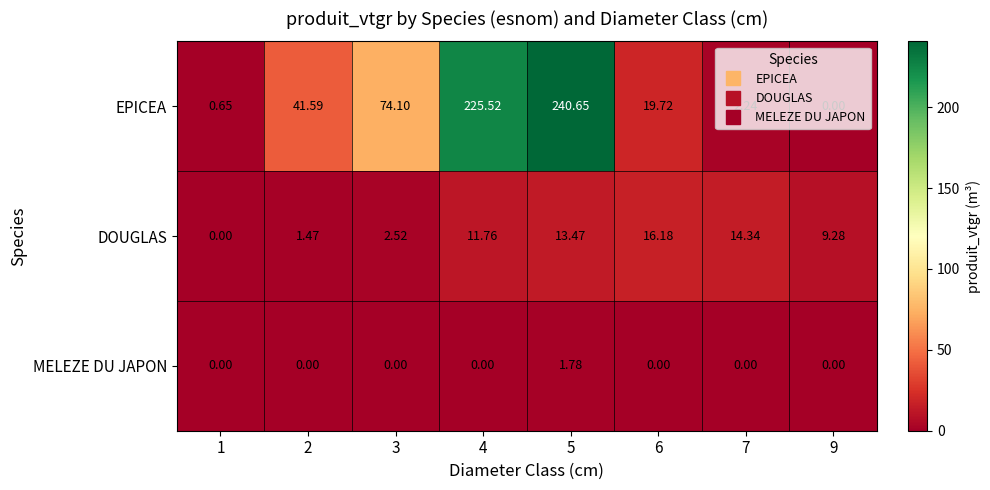

Which series has the largest range (max minus min)?

EPICEA